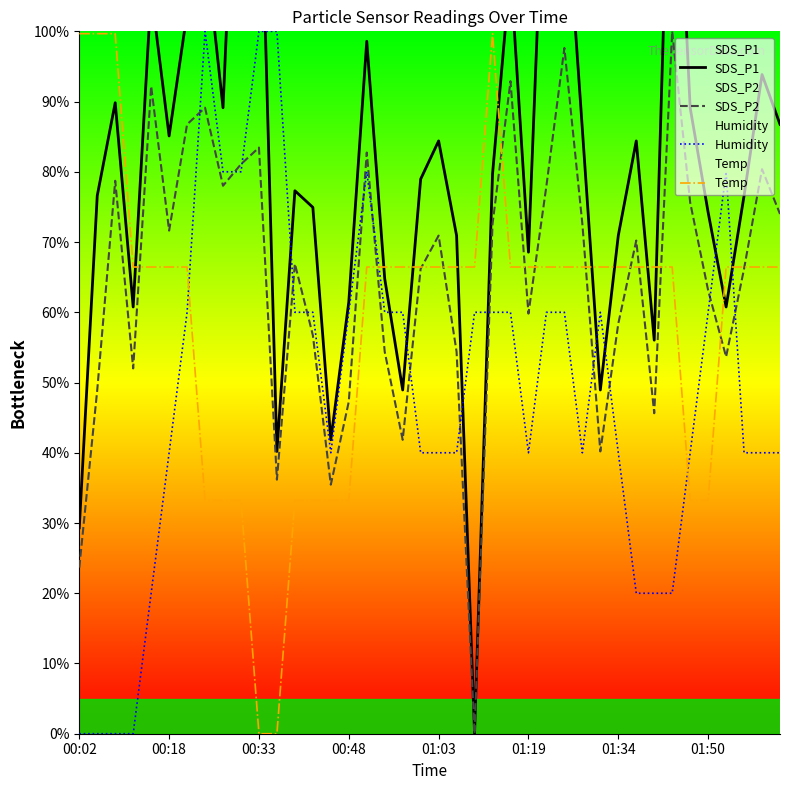

True or false: Temp and Humidity intersect in this chart.

True